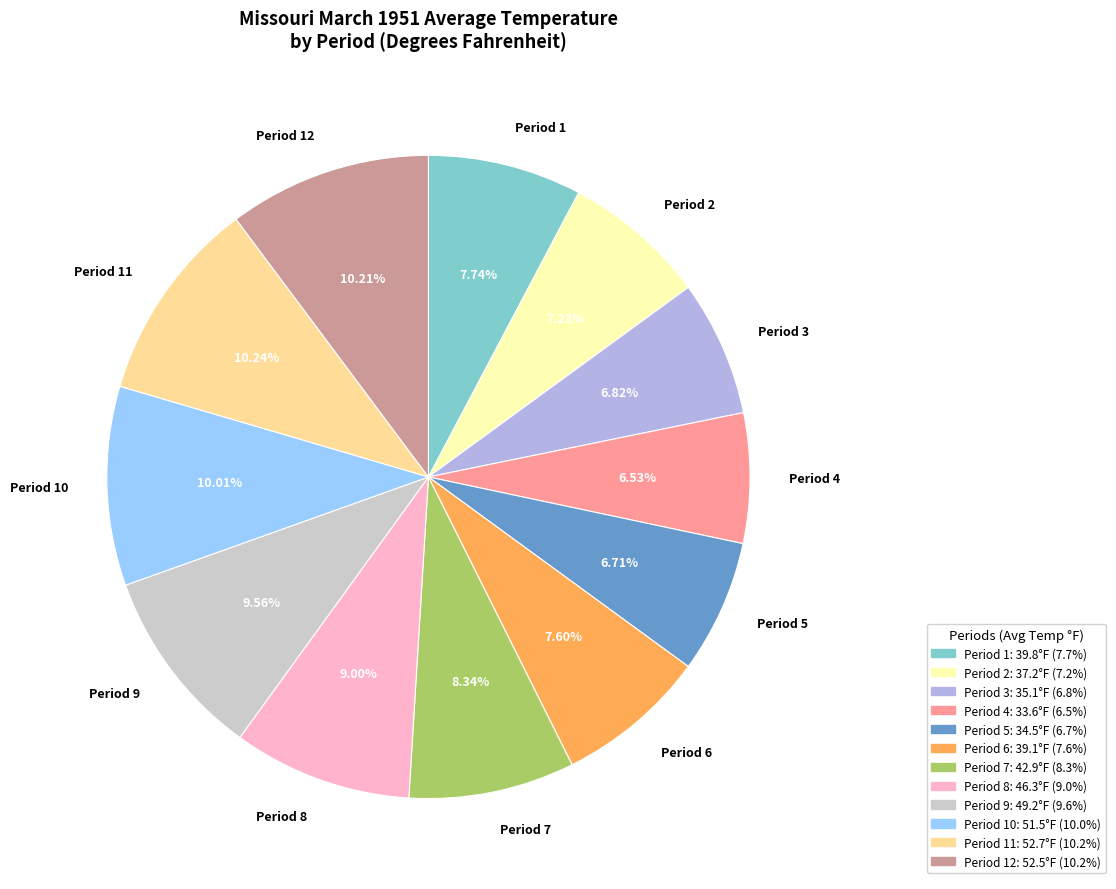

Is there a majority slice in this chart?

No